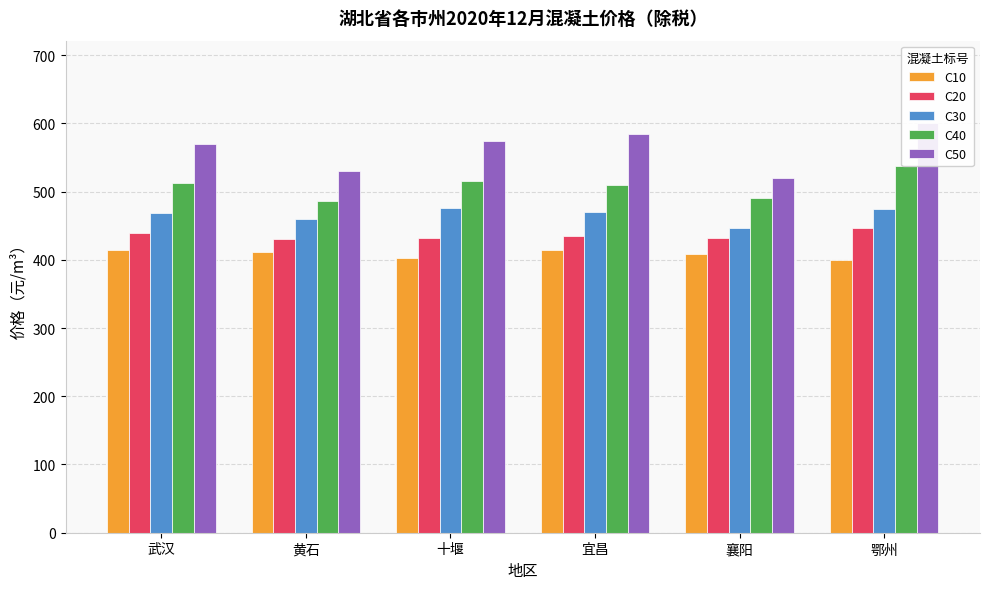

Read the C20 value at 襄阳.

432.1